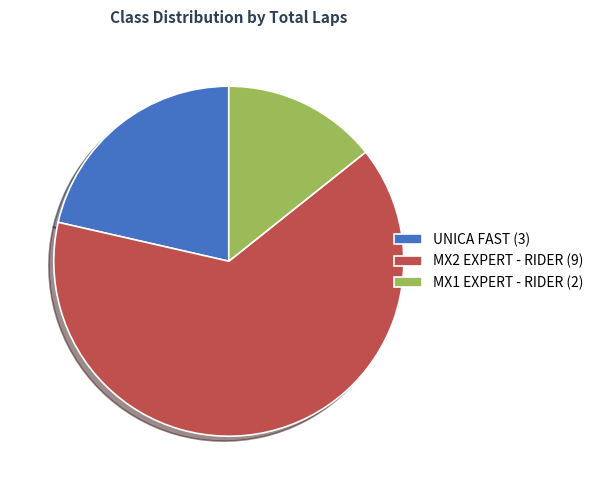

The MX2 EXPERT - RIDER slice represents 71% of the pie. True or false?

False